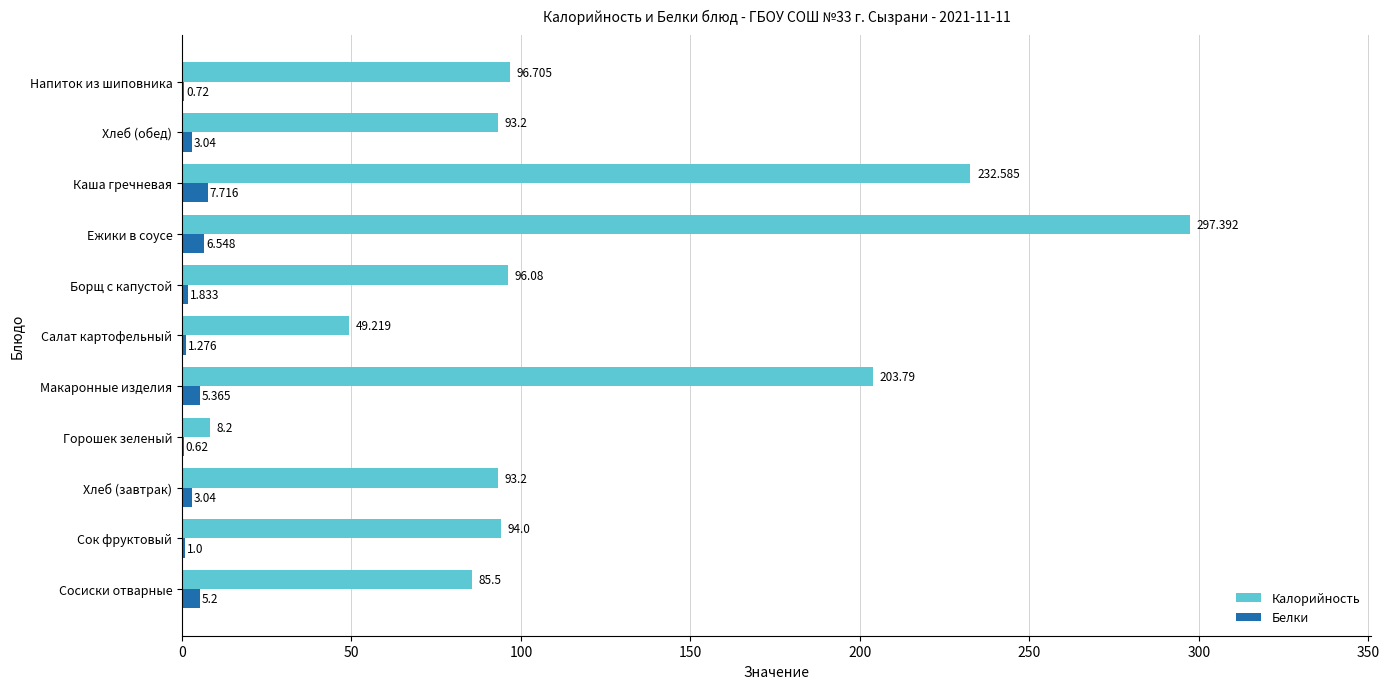

Which series has the widest spread of values?

Калорийность